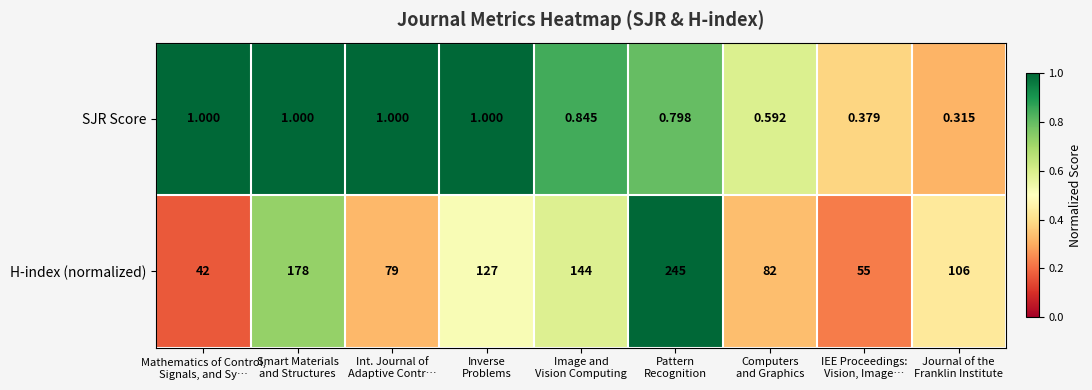

At how many categories does at least one series exceed 0?

9